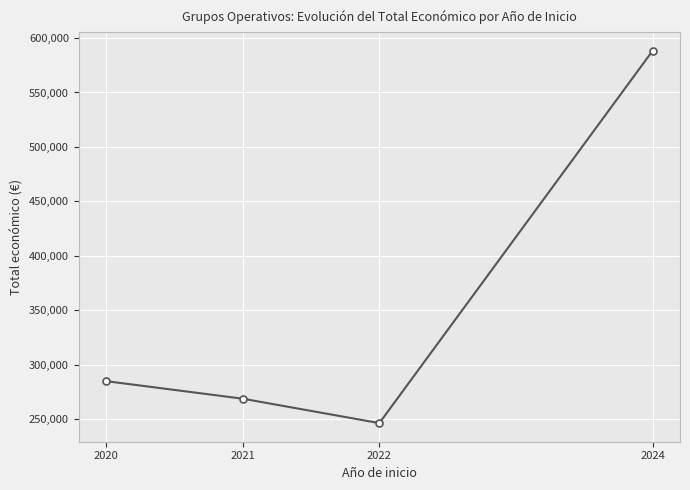

What is the change in value from 2021 to 2024?

+319784.6